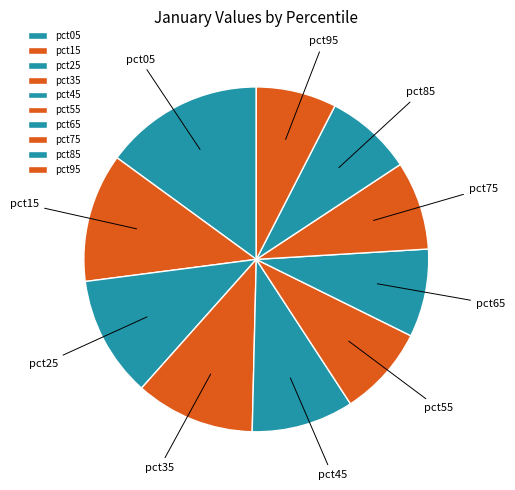

Which has a higher value, pct75 or pct25?

pct25